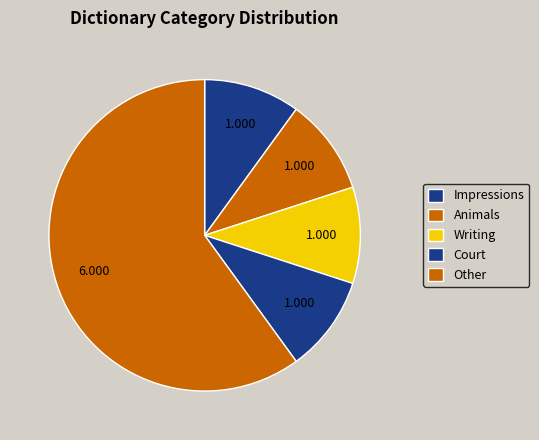

How many slices are in this pie chart?

5